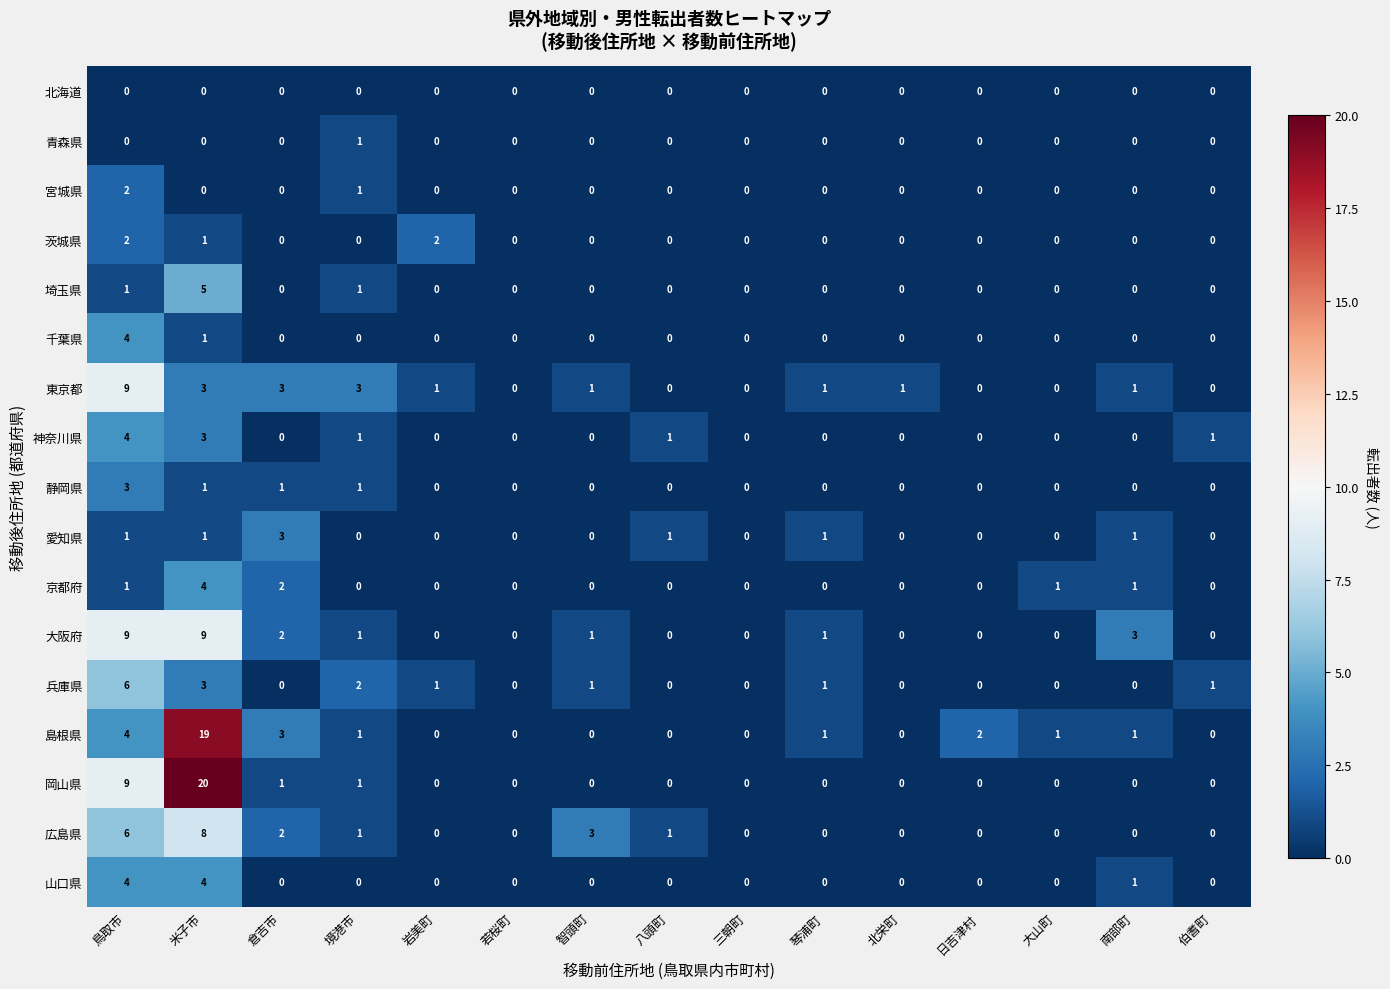

Which series changed the most between 鳥取市 and 米子市?

島根県